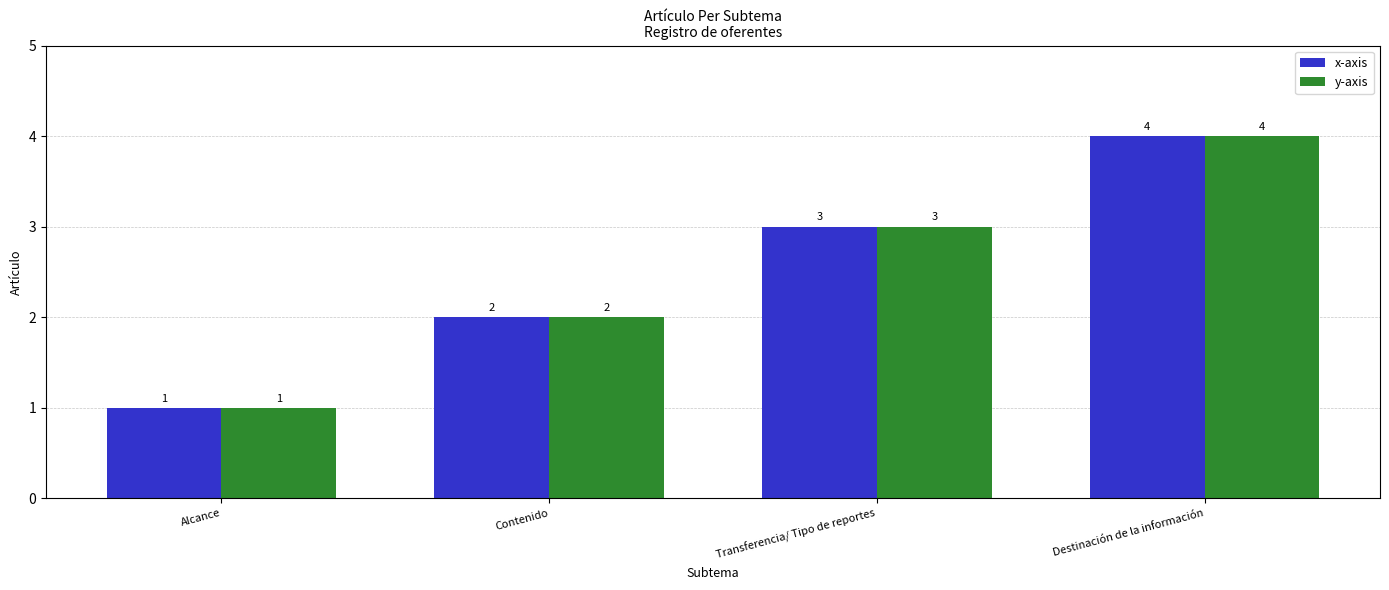

What is the difference between the maximum and minimum values in the y-axis series?

3